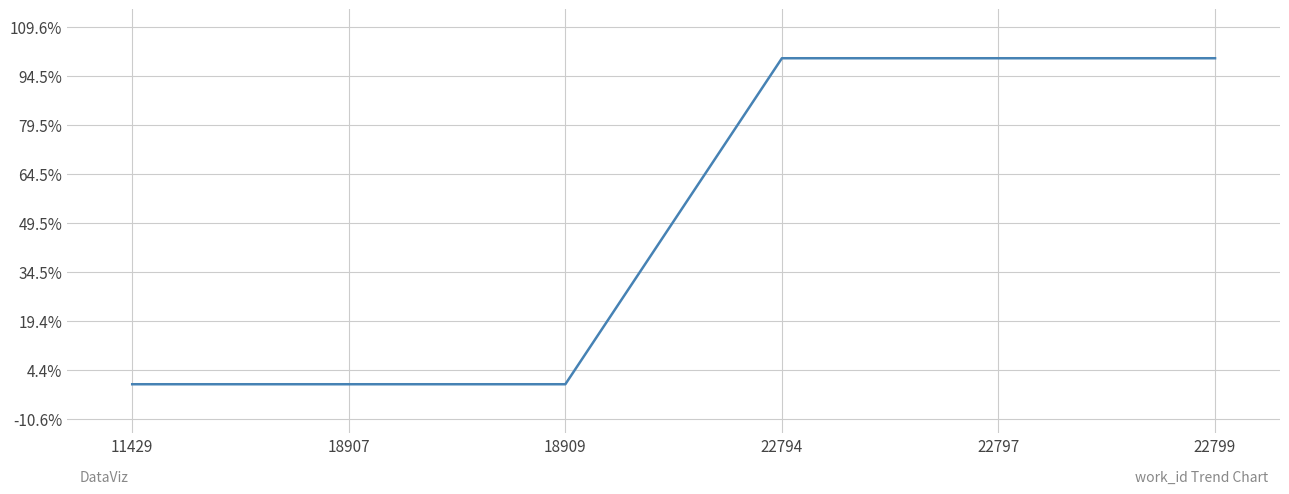

Does the chart display data point markers on the line(s)?

No